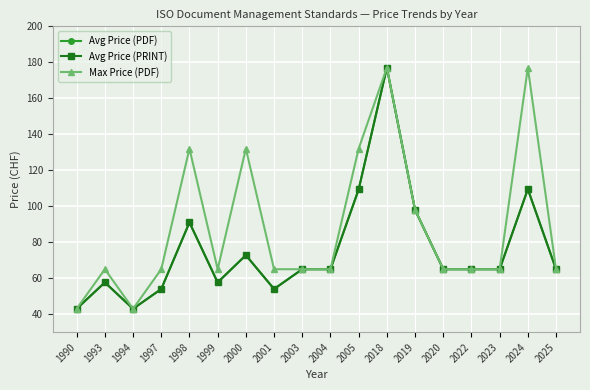

Reading right to left, what are all the values shown in this chart?

Avg Price (PDF): 2025=65.0	2024=109.5	2023=65.0	2022=65.0	2020=65.0	2019=98.0	2018=177.0	2005=109.3	2004=65.0	2003=65.0	2001=54.0	2000=72.8	1999=57.7	1998=91.0	1997=54.0	1994=43.0	1993=57.7	1990=43.0
Avg Price (PRINT): 2025=65.0	2024=109.5	2023=65.0	2022=65.0	2020=65.0	2019=98.0	2018=177.0	2005=109.3	2004=65.0	2003=65.0	2001=54.0	2000=72.8	1999=57.7	1998=91.0	1997=54.0	1994=43.0	1993=57.7	1990=43.0
Max Price (PDF): 2025=65.0	2024=177.0	2023=65.0	2022=65.0	2020=65.0	2019=98.0	2018=177.0	2005=132.0	2004=65.0	2003=65.0	2001=65.0	2000=132.0	1999=65.0	1998=132.0	1997=65.0	1994=43.0	1993=65.0	1990=43.0